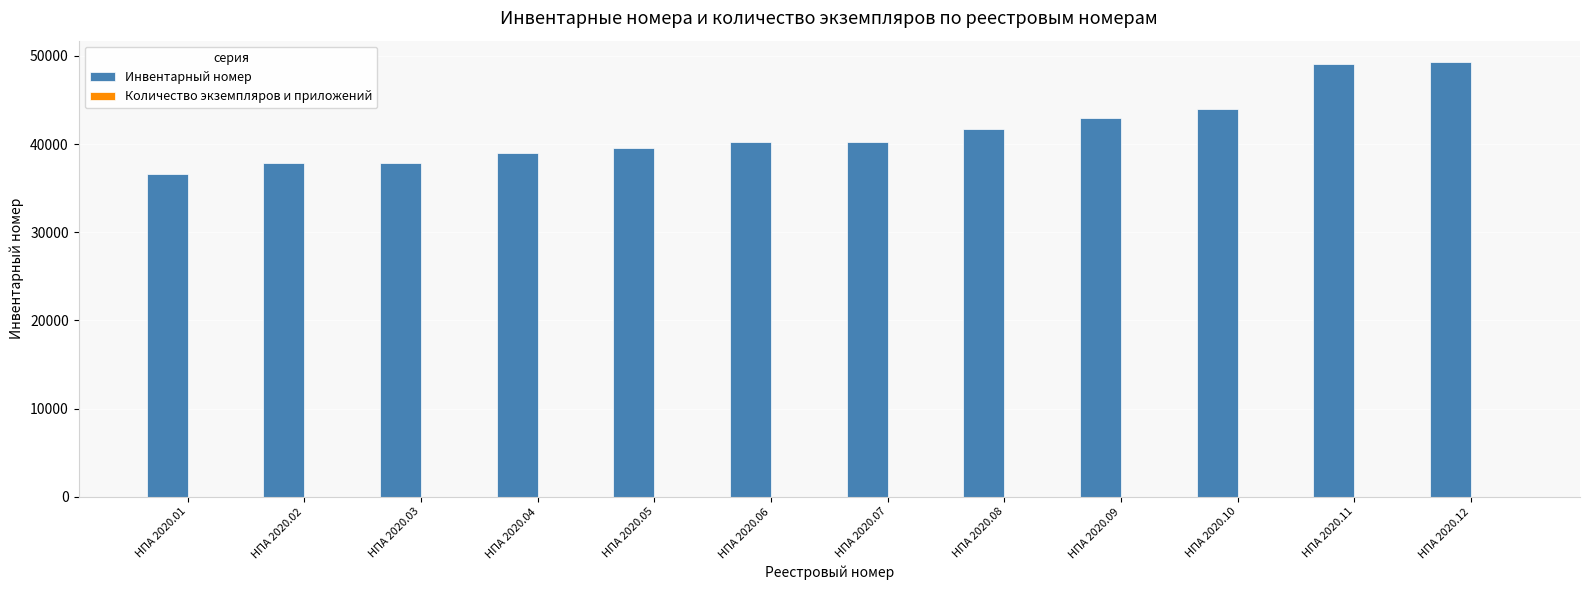

The Инвентарный номер series shows 37850 at НПА 2020.03. True or false?

True